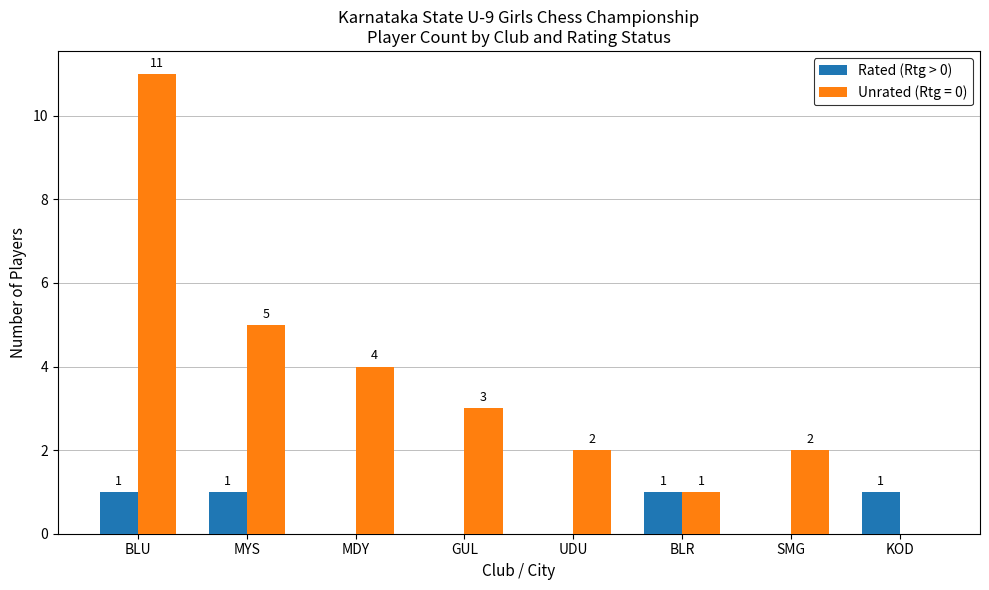

Reading left to right, what are all the values shown in this chart?

Rated (Rtg > 0): BLU=1	MYS=1	MDY=0	GUL=0	UDU=0	BLR=1	SMG=0	KOD=1
Unrated (Rtg = 0): BLU=11	MYS=5	MDY=4	GUL=3	UDU=2	BLR=1	SMG=2	KOD=0